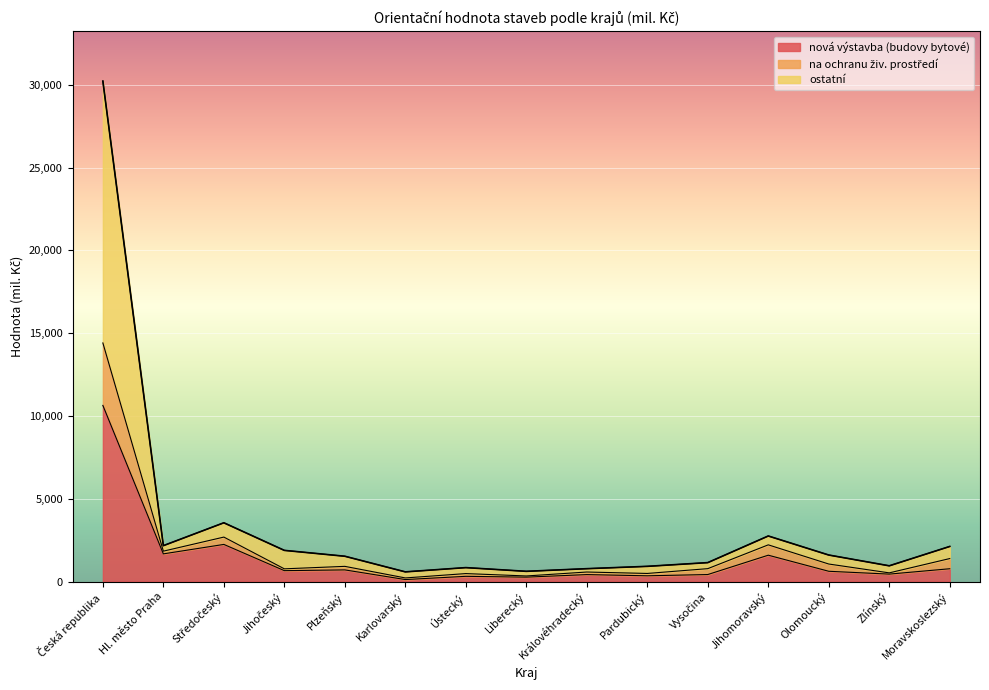

Does the chart display data point markers on the line(s)?

No